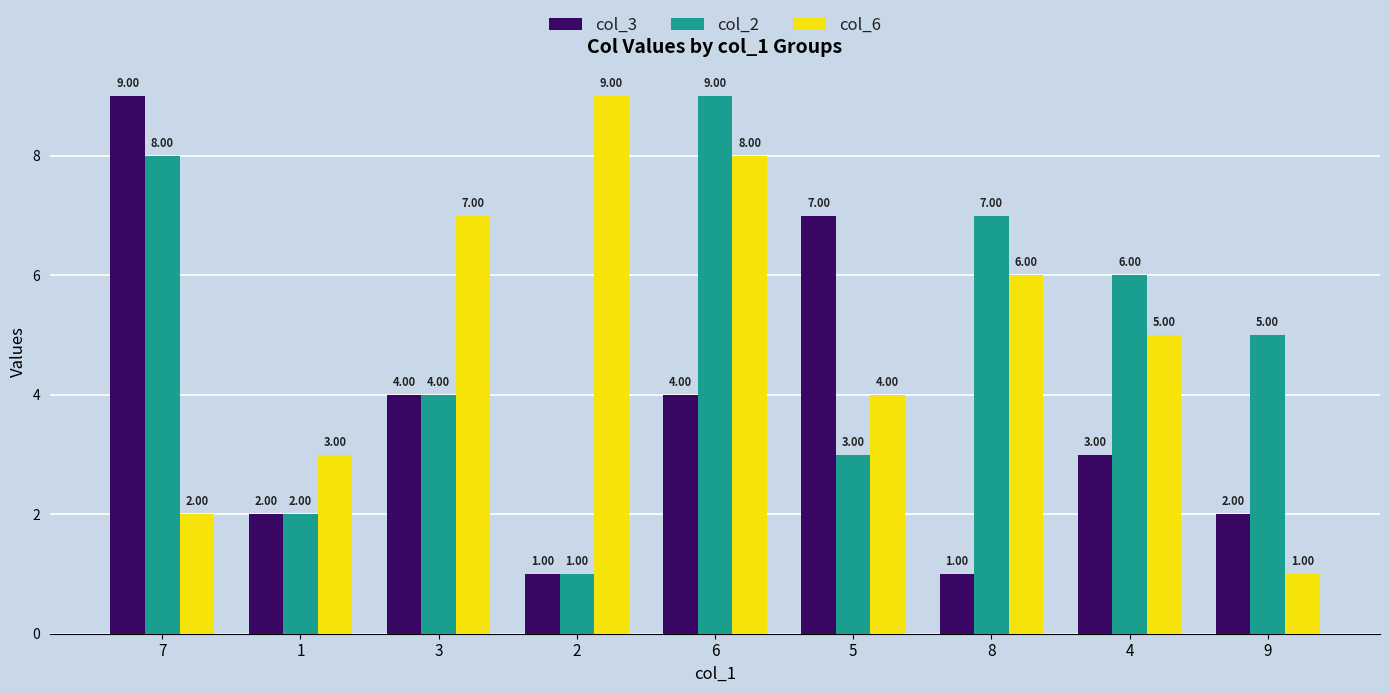

How many values in the col_3 series are below 3?

4